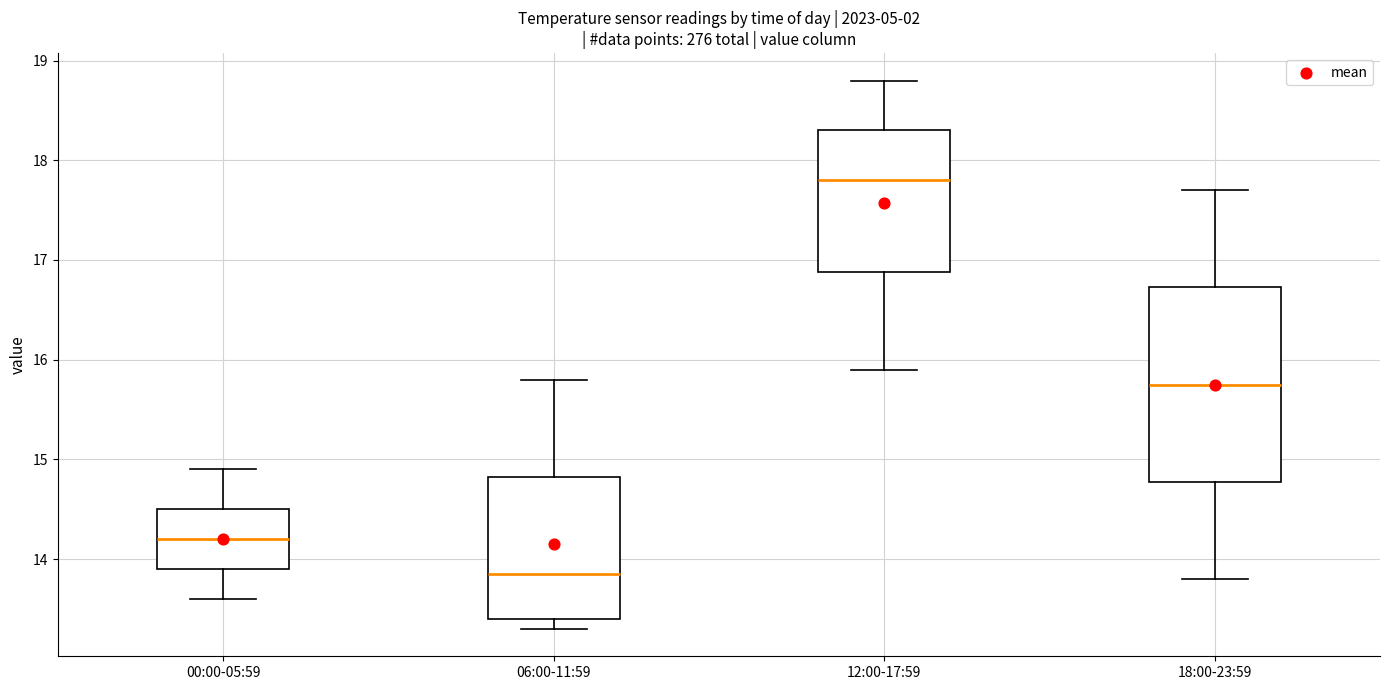

Comparing the boxes themselves (not the whiskers), which one is the tallest?

18:00-23:59